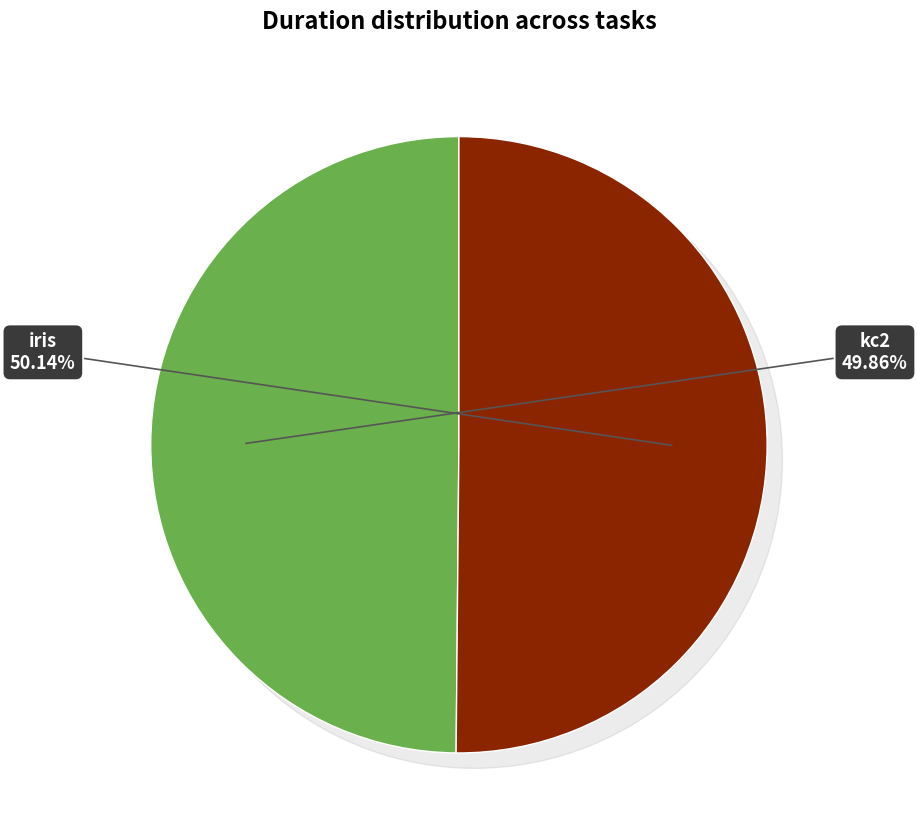

Does iris account for over 50% of the chart?

Yes